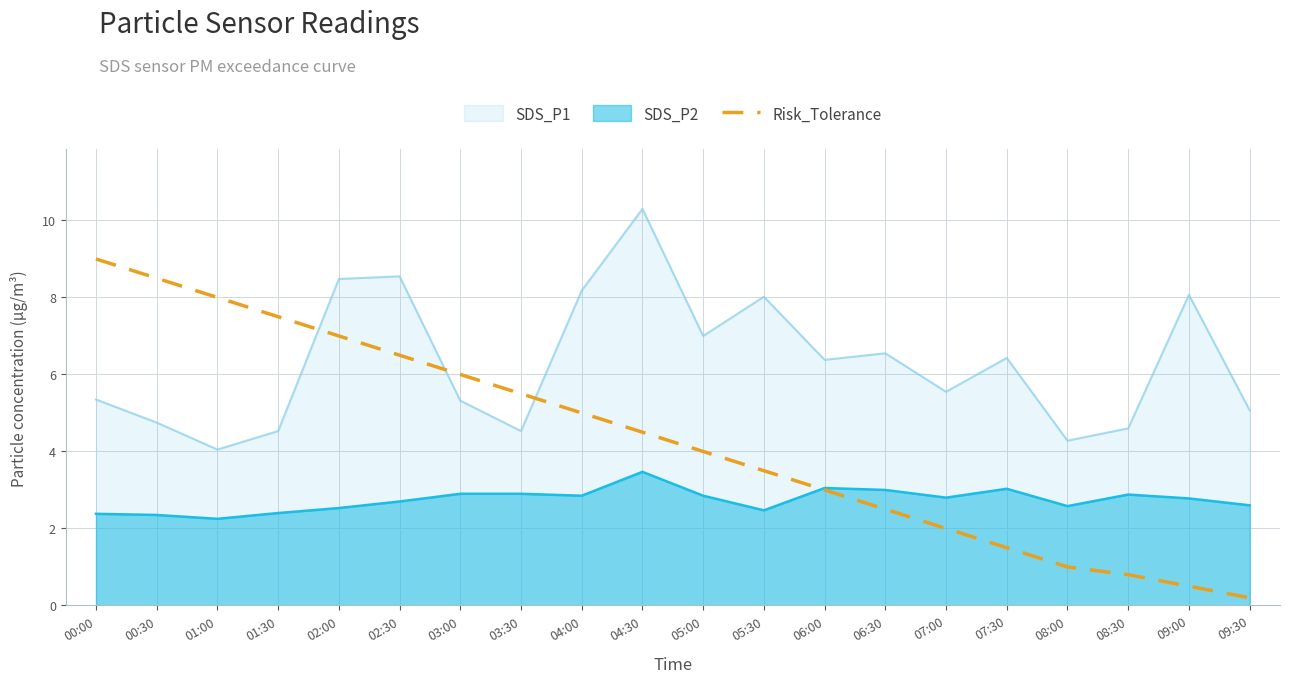

What is the smallest value displayed?

0.2